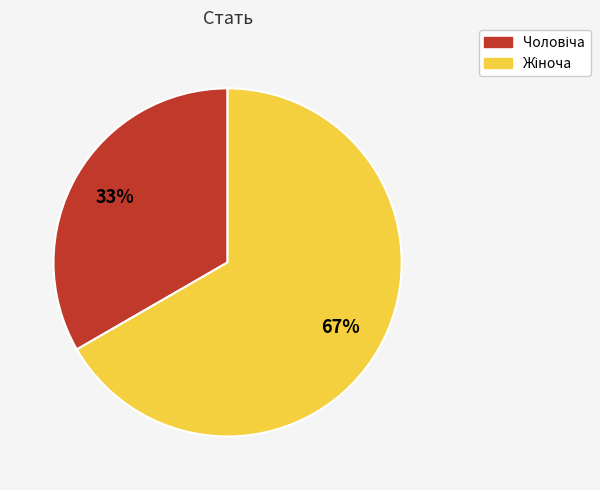

Does any single category account for the majority?

Yes